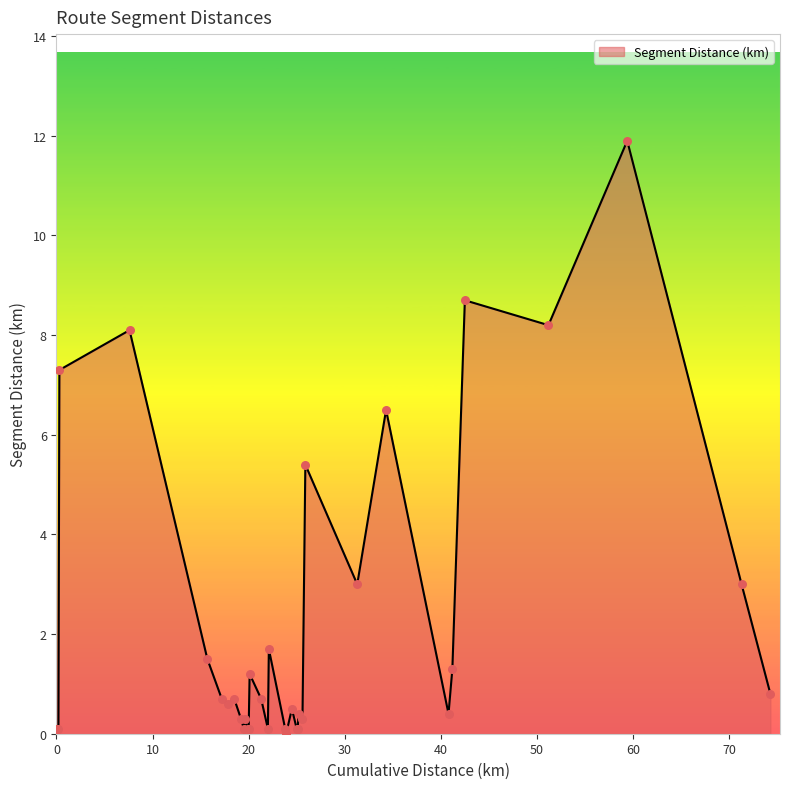

What is the difference between the maximum and minimum values?

11.9